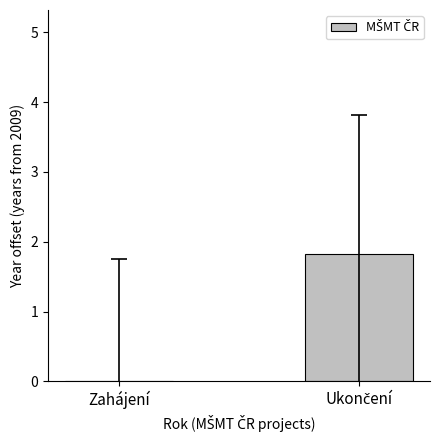

What is the greatest value displayed?

1.8